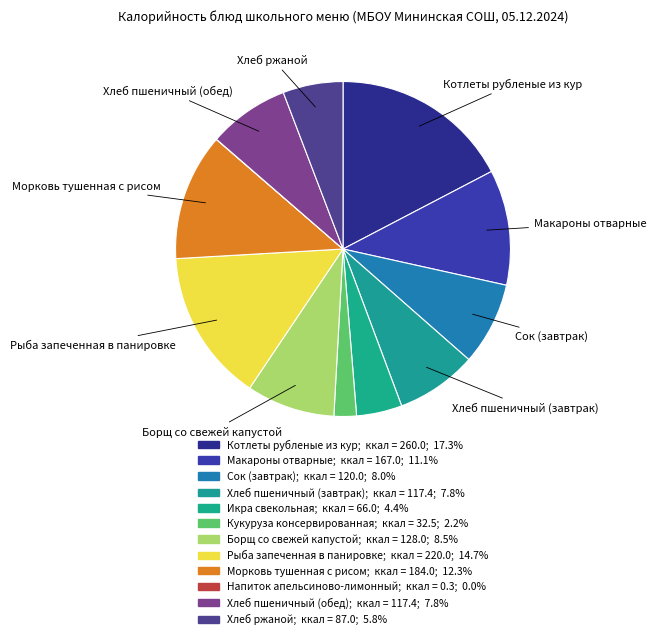

Count the number of slices in the pie.

12